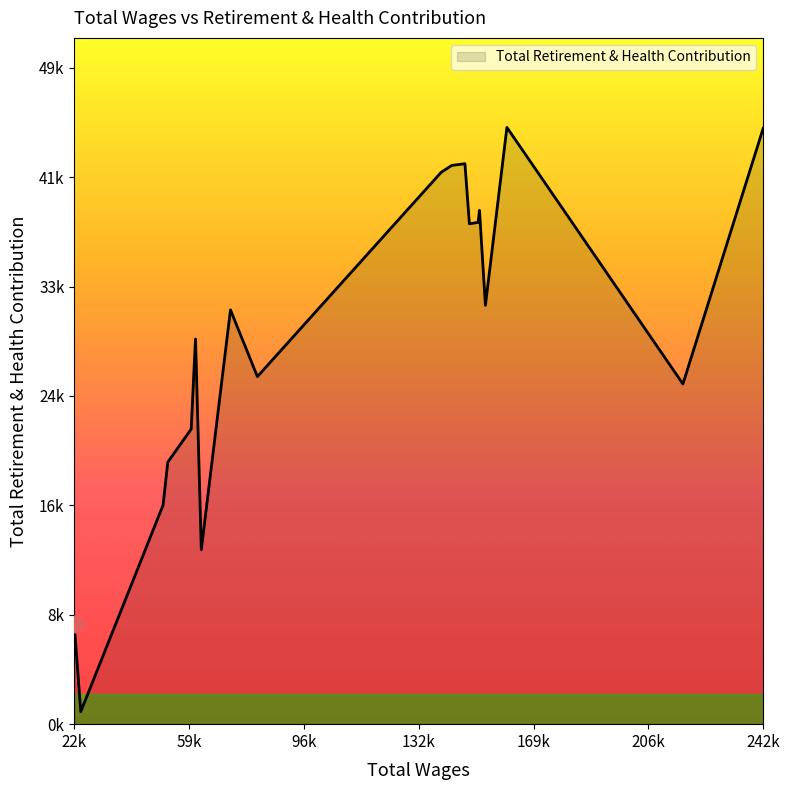

How many interior local peaks (higher than both neighbors) does the data have?

5